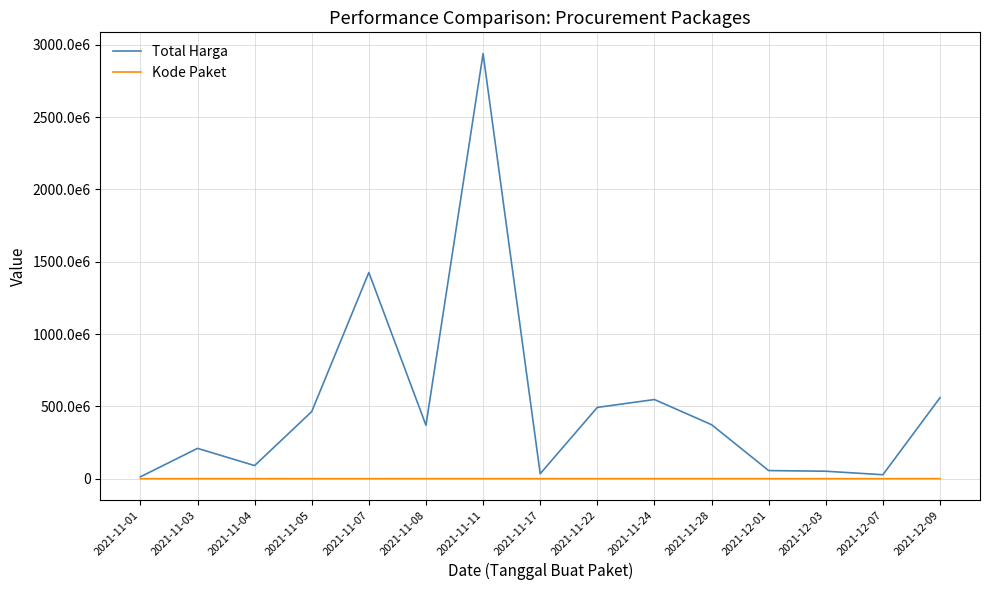

List the series in order of their peak value, highest first.

Total Harga, Kode Paket